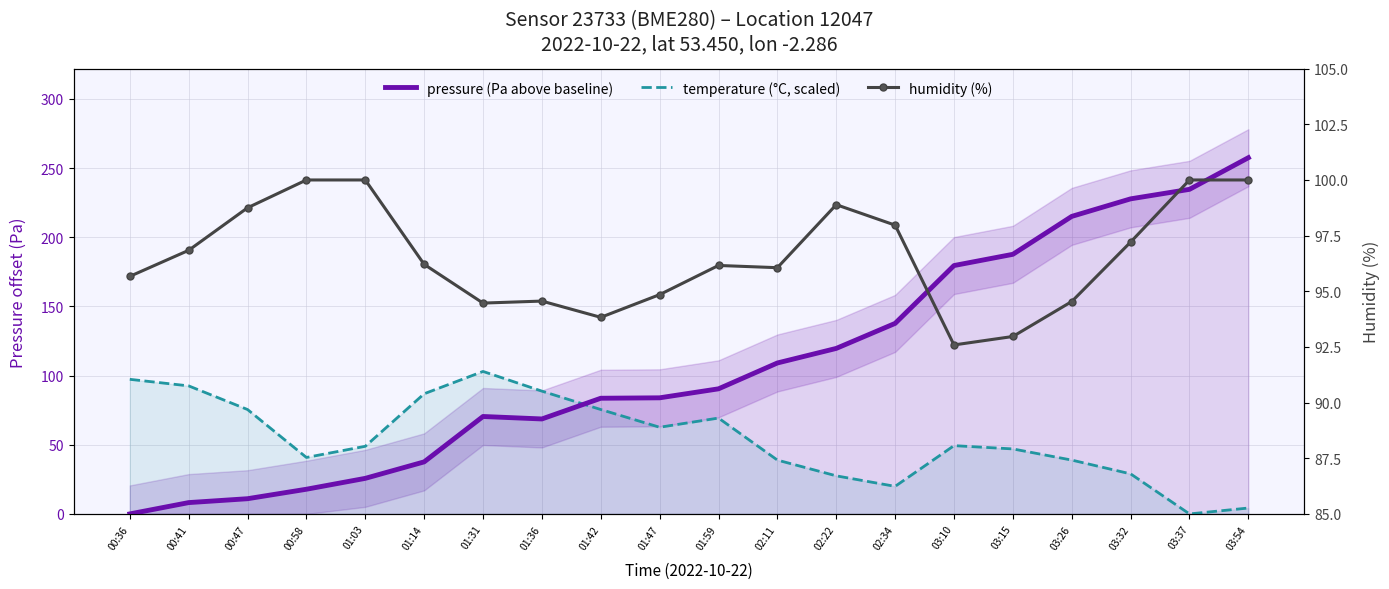

At 03:15, list the series in order from largest to smallest.

pressure (Pa above baseline), humidity (%), temperature (°C, scaled)